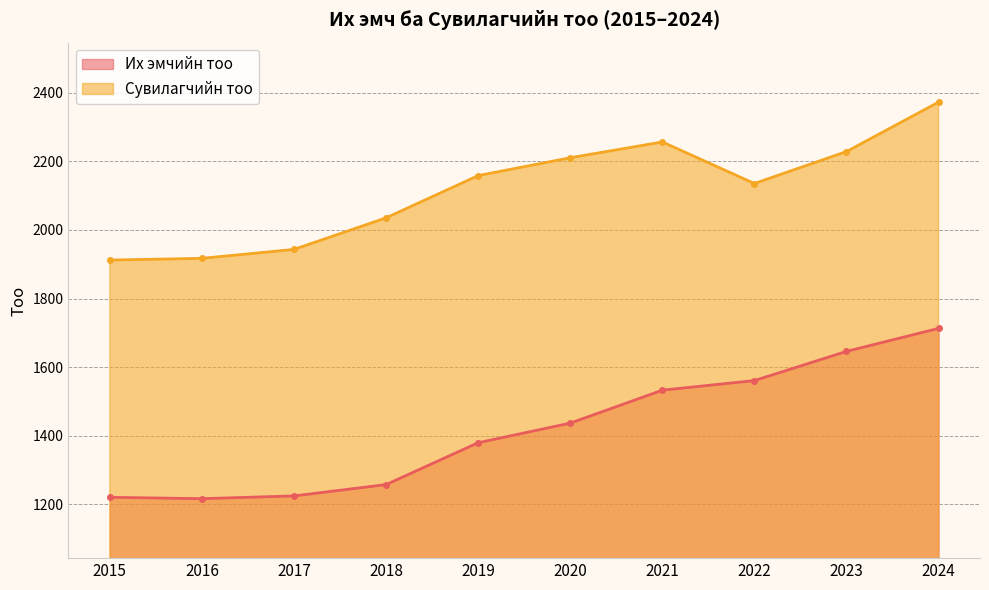

What is the minimum value for Сувилагчийн тоо?

1912